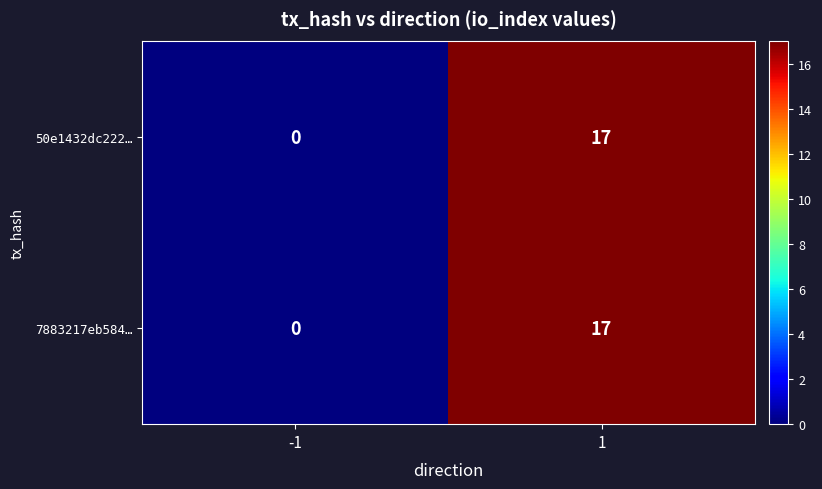

Is the value of 7883217eb584… at -1 greater than the value of 50e1432dc222… at 1?

No